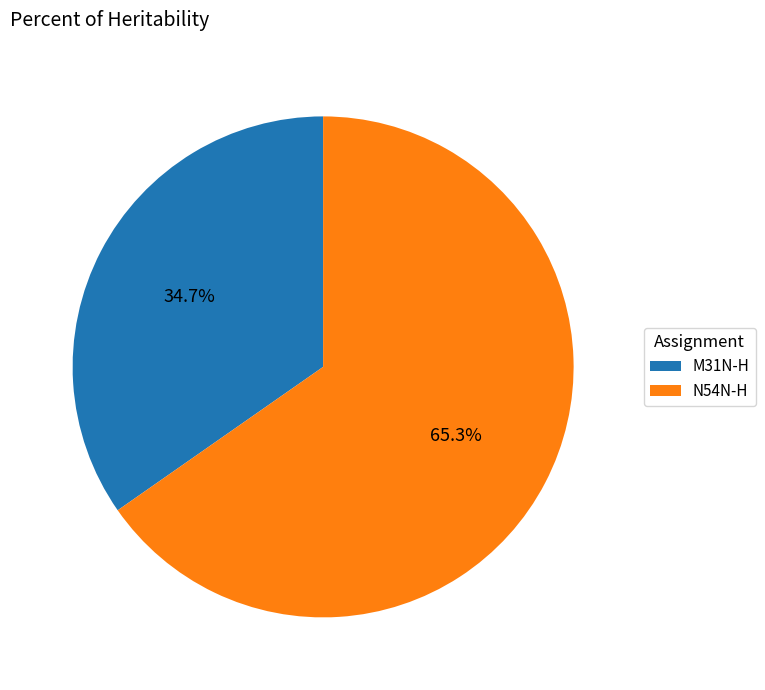

What is the largest slice in the pie chart?

N54N-H